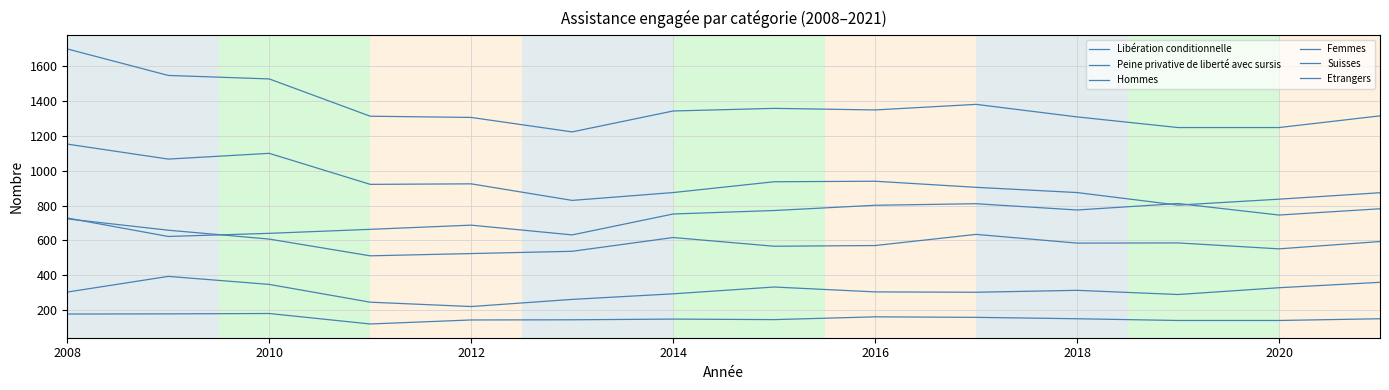

Does the chart have visible grid lines?

Yes